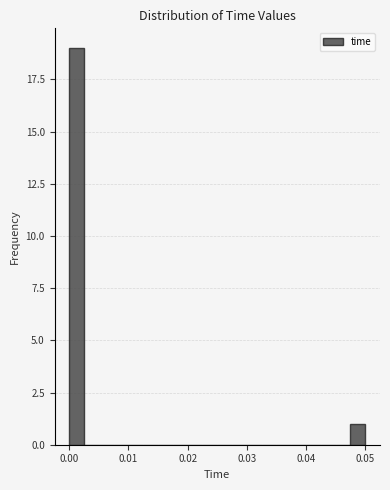

Read against the x-axis, roughly where is the centre of the tallest bar?

0.001